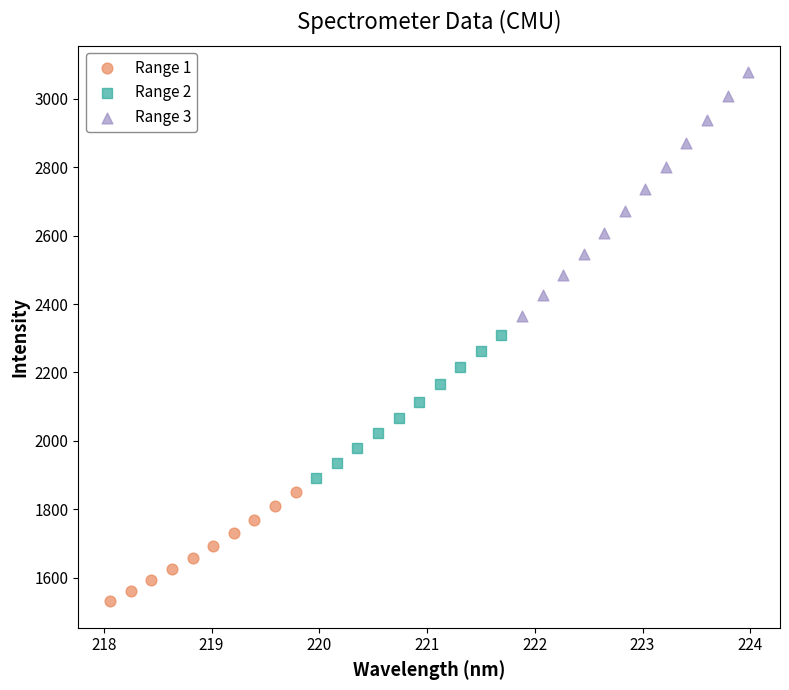

What are all the series names shown in the legend?

Range 1, Range 2, Range 3